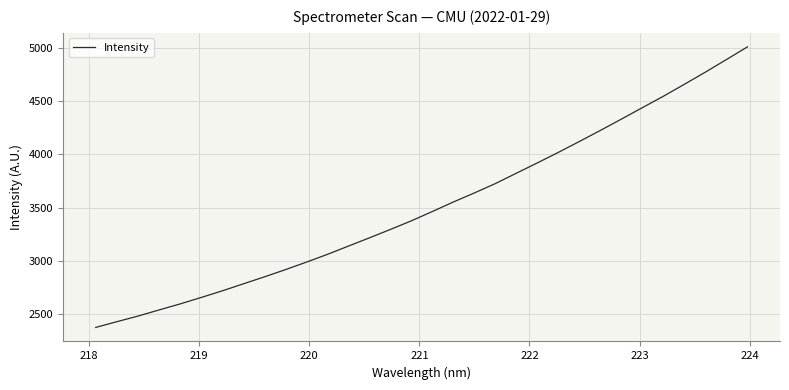

What is the minimum value shown in the chart?

2376.7